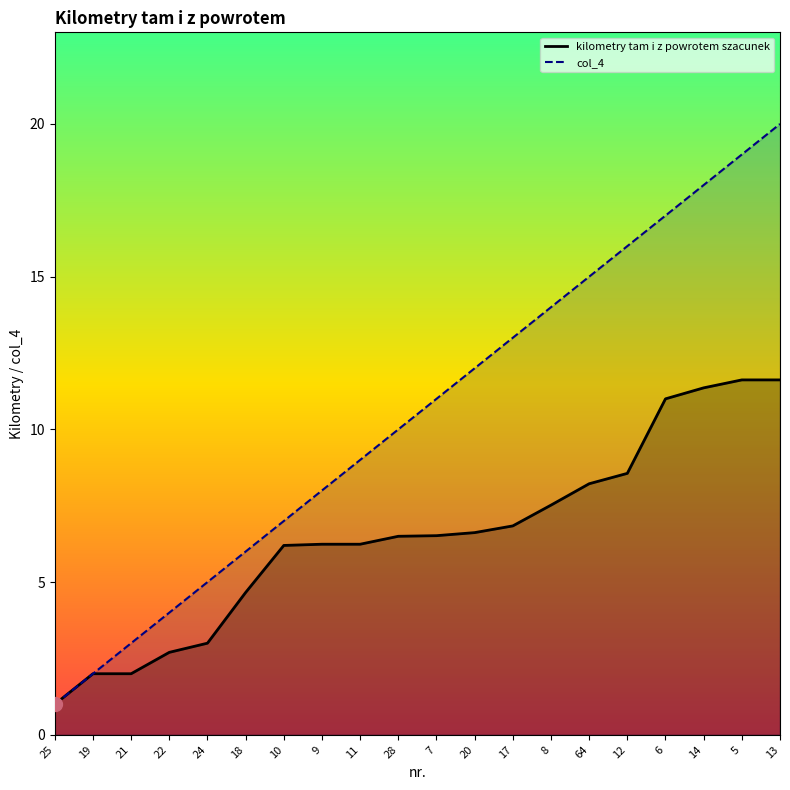

What is the lowest value of the col_4 series?

1.0